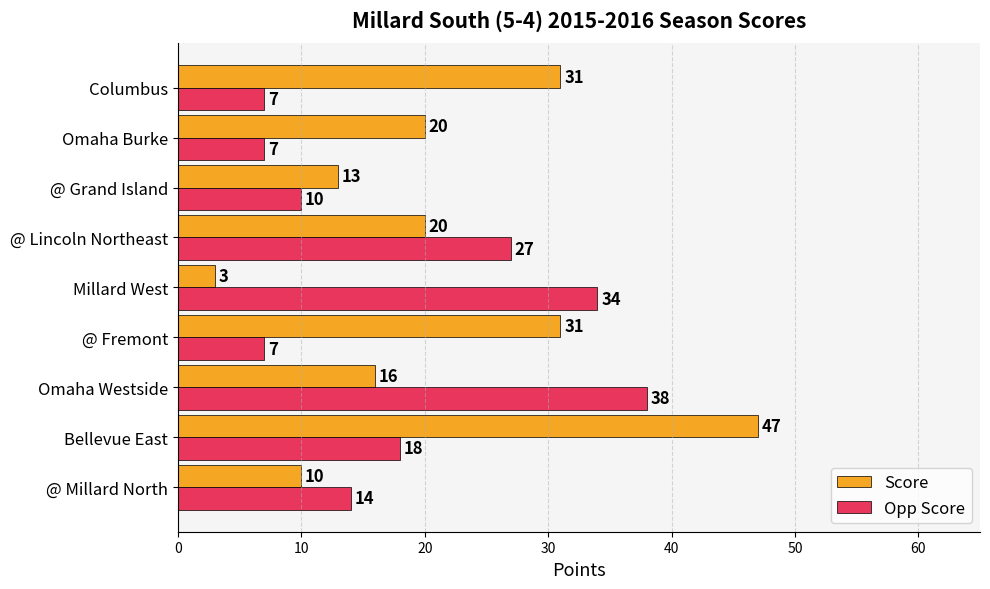

At which category is the sum across all series the highest?

Bellevue East